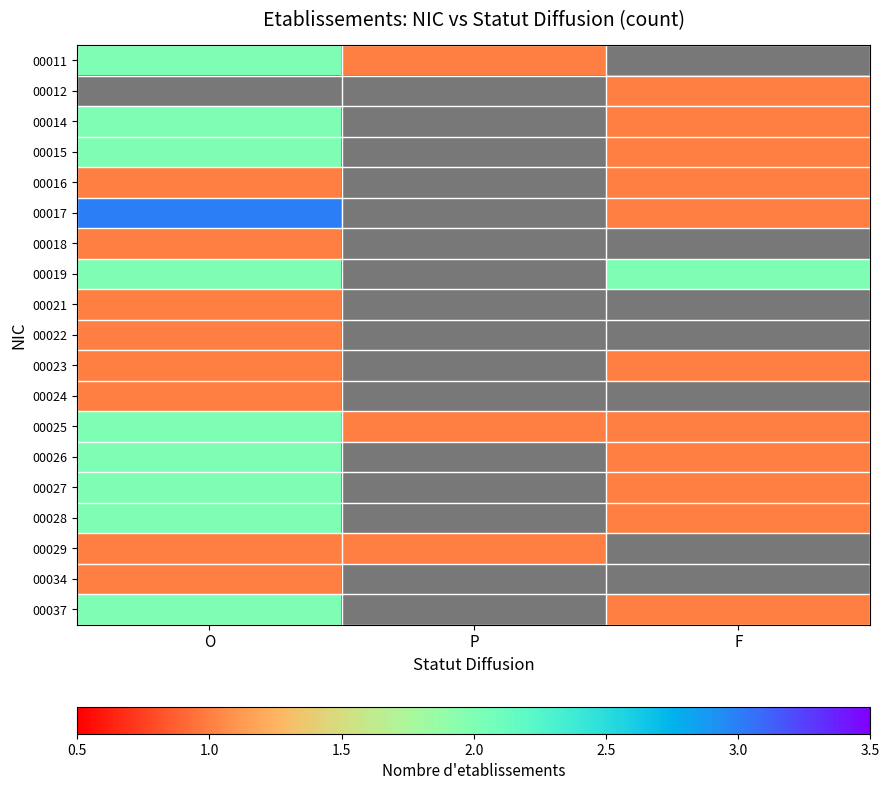

Which series has the largest total across all categories?

00025